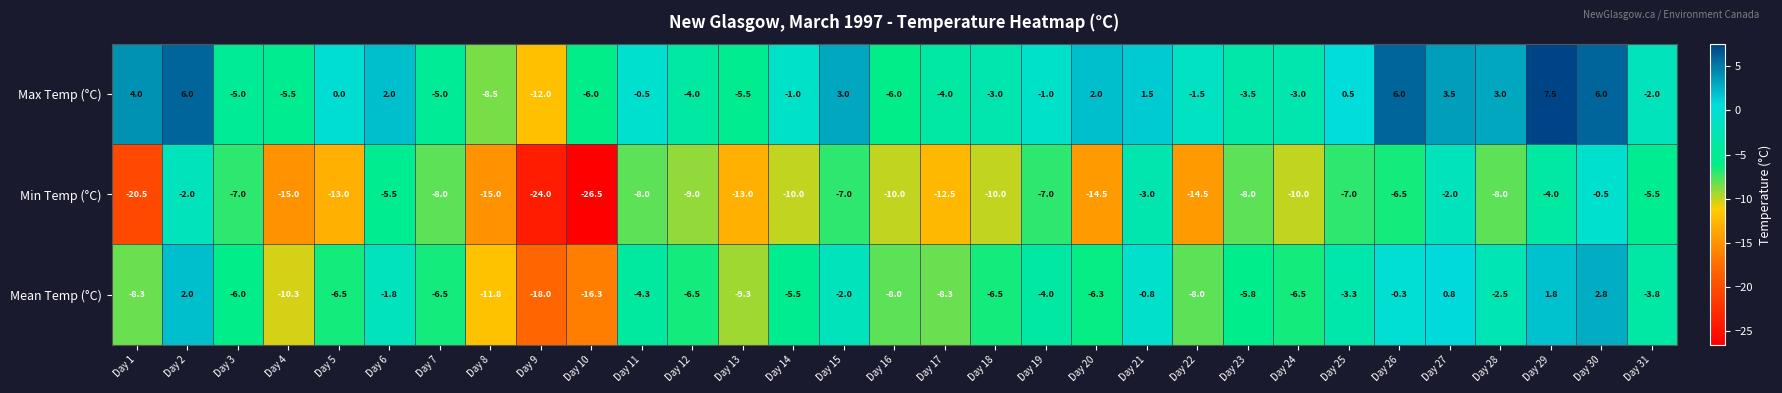

What is the greatest value displayed?

7.5